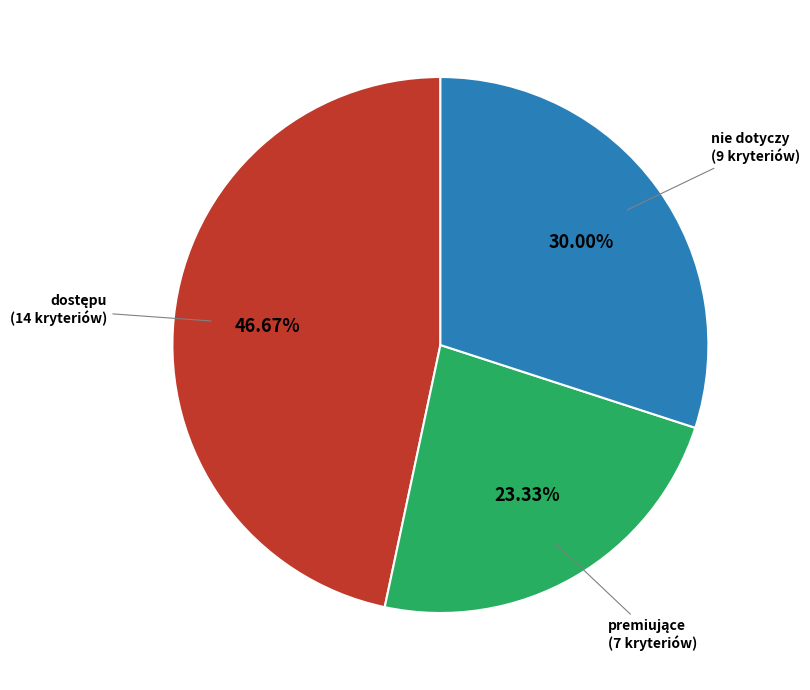

Is there a majority slice in this chart?

No